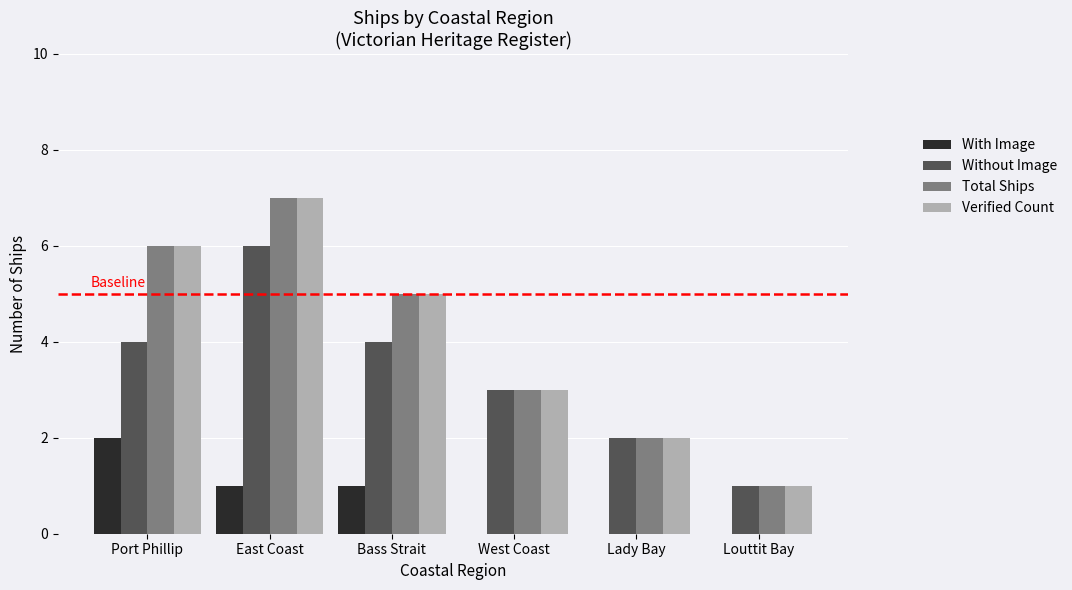

Which label corresponds to the largest value in the chart?

East Coast